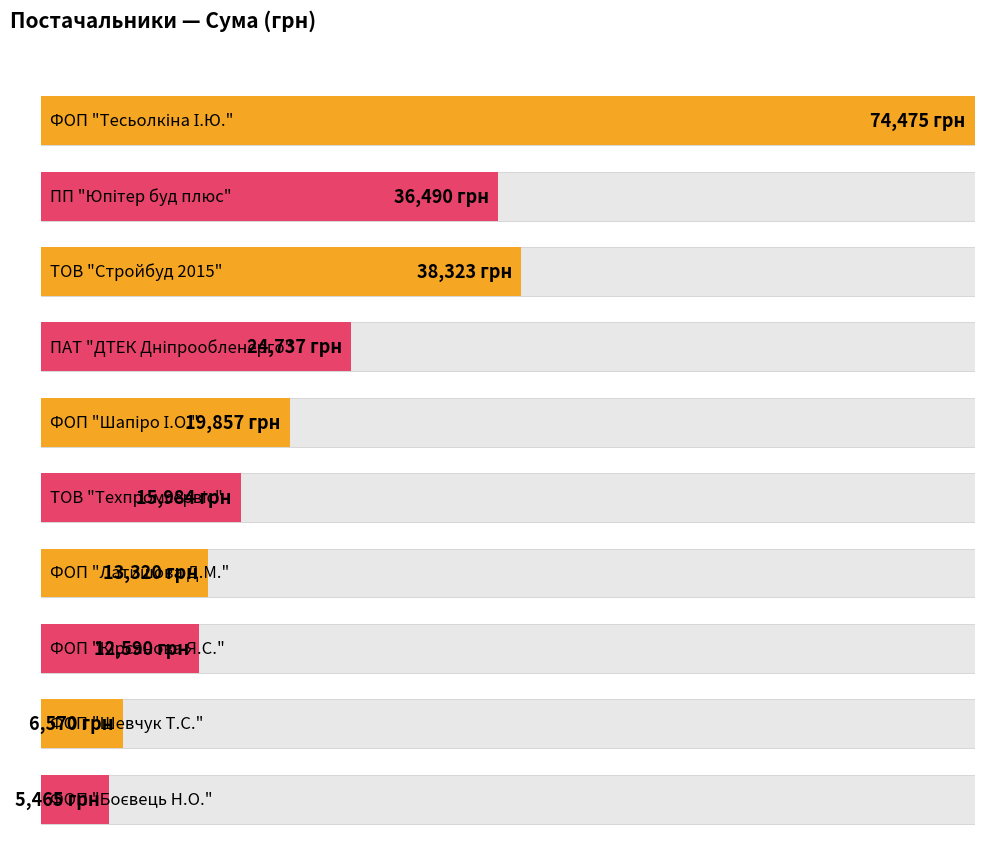

At which category does the chart reach its peak across all series?

ФОП "Тесьолкіна І.Ю."